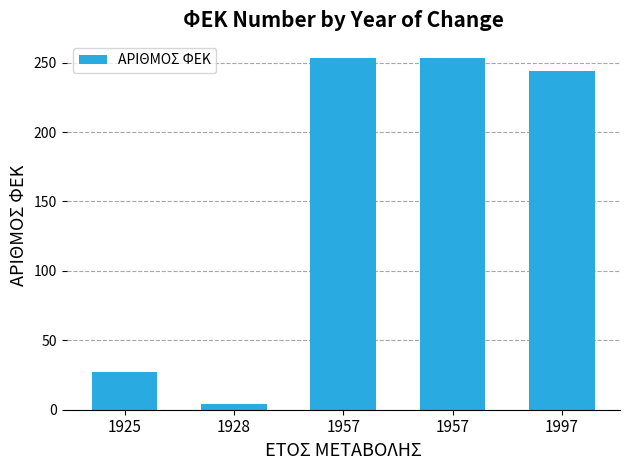

Where does the data first go above 244?

1957